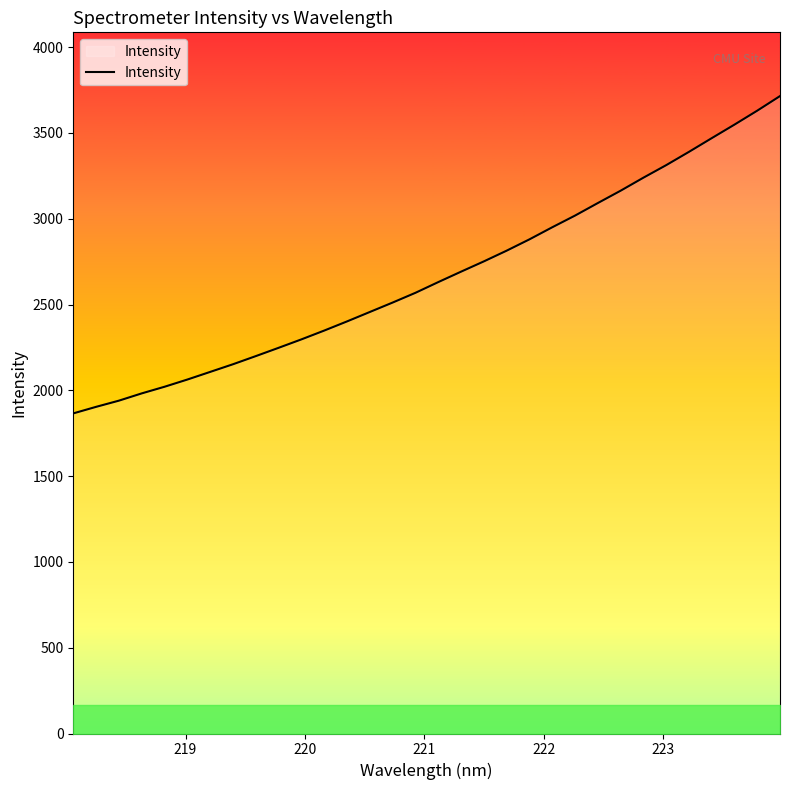

What is the maximum value shown in the chart?

3714.6